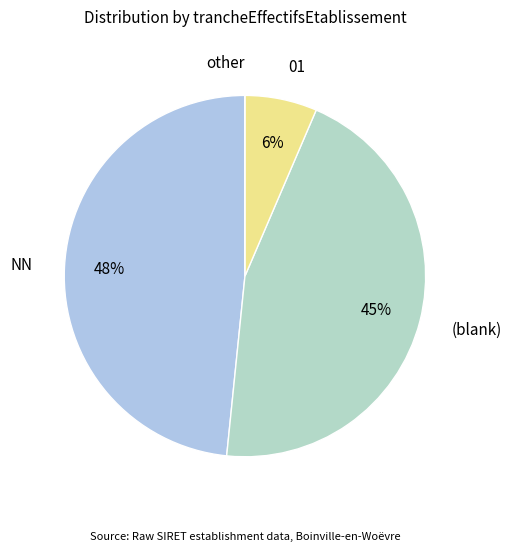

Is it true that NN is 40% of the pie?

False